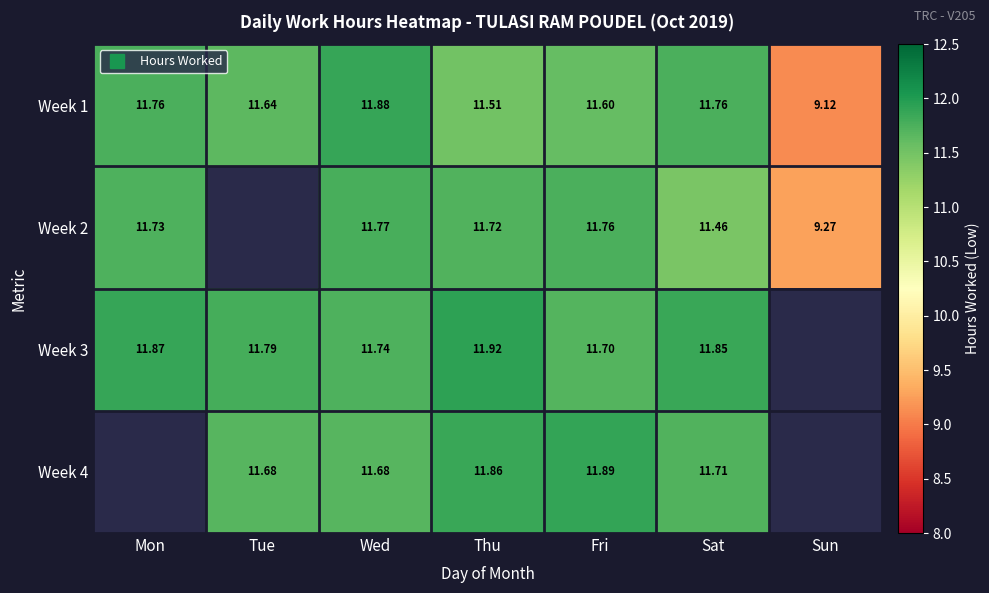

The value of Week 3 at Thu is 11.9. True or false?

True